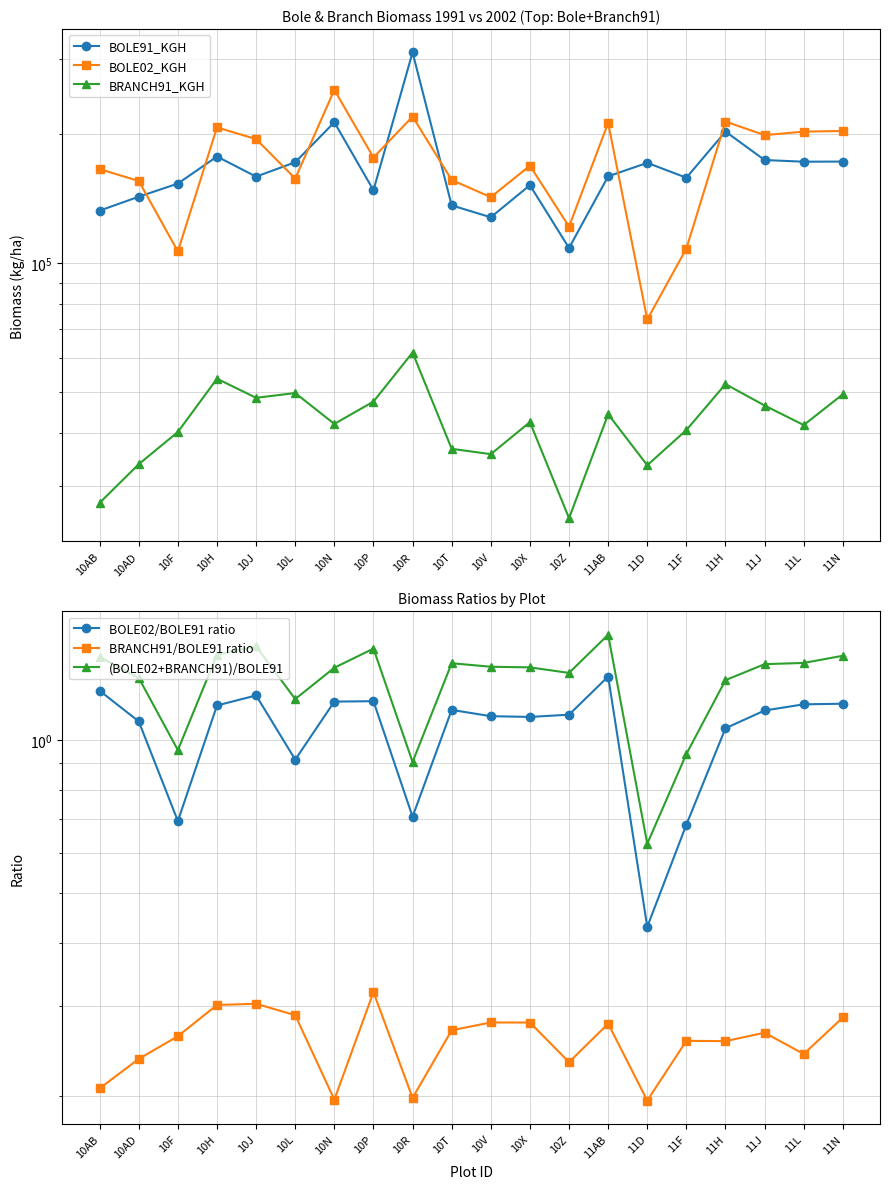

How many lines are shown in the chart?

6